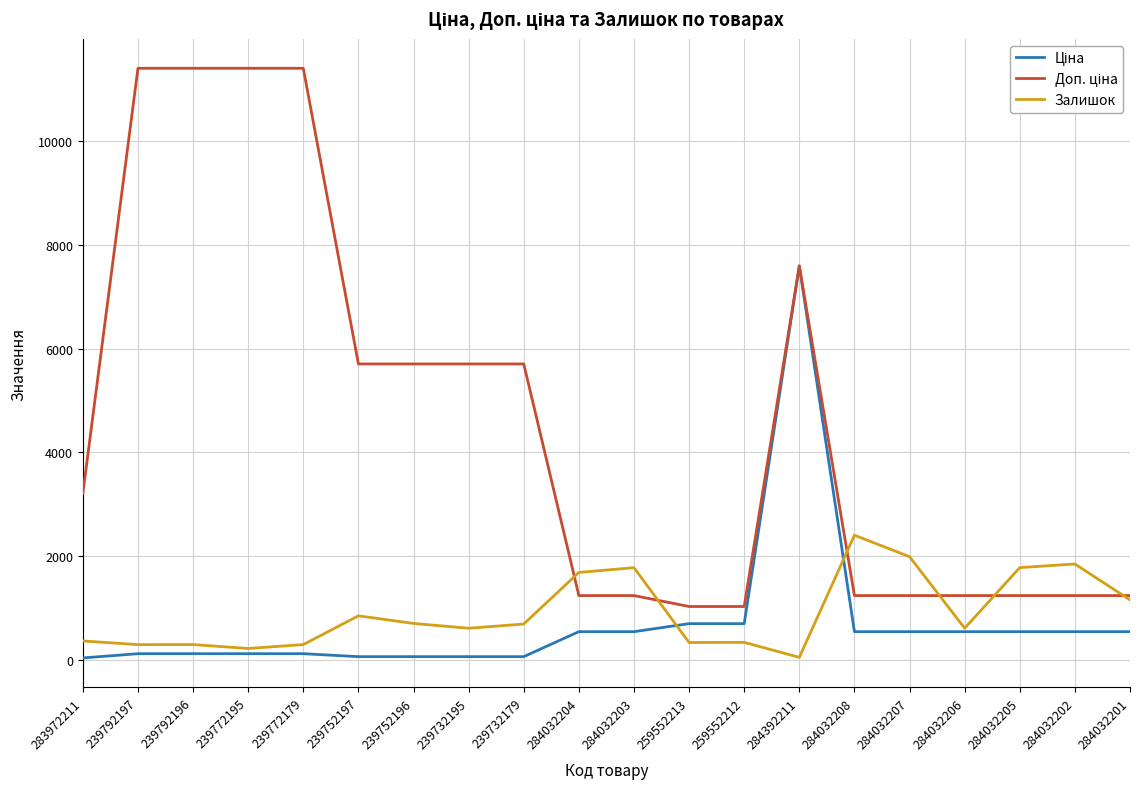

What is the maximum value for Залишок?

2400.0